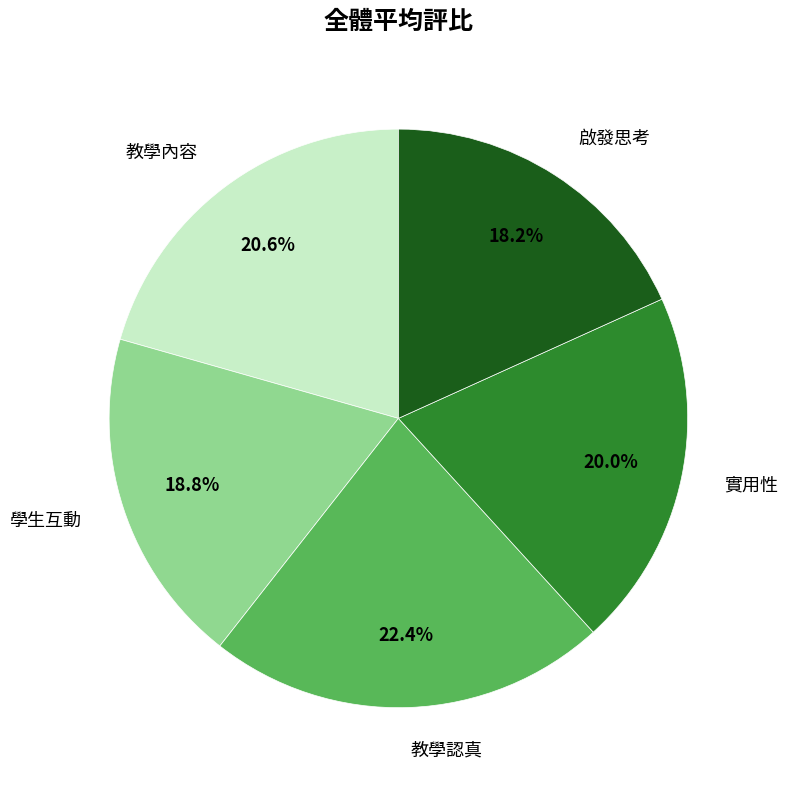

Is there a majority slice in this chart?

No